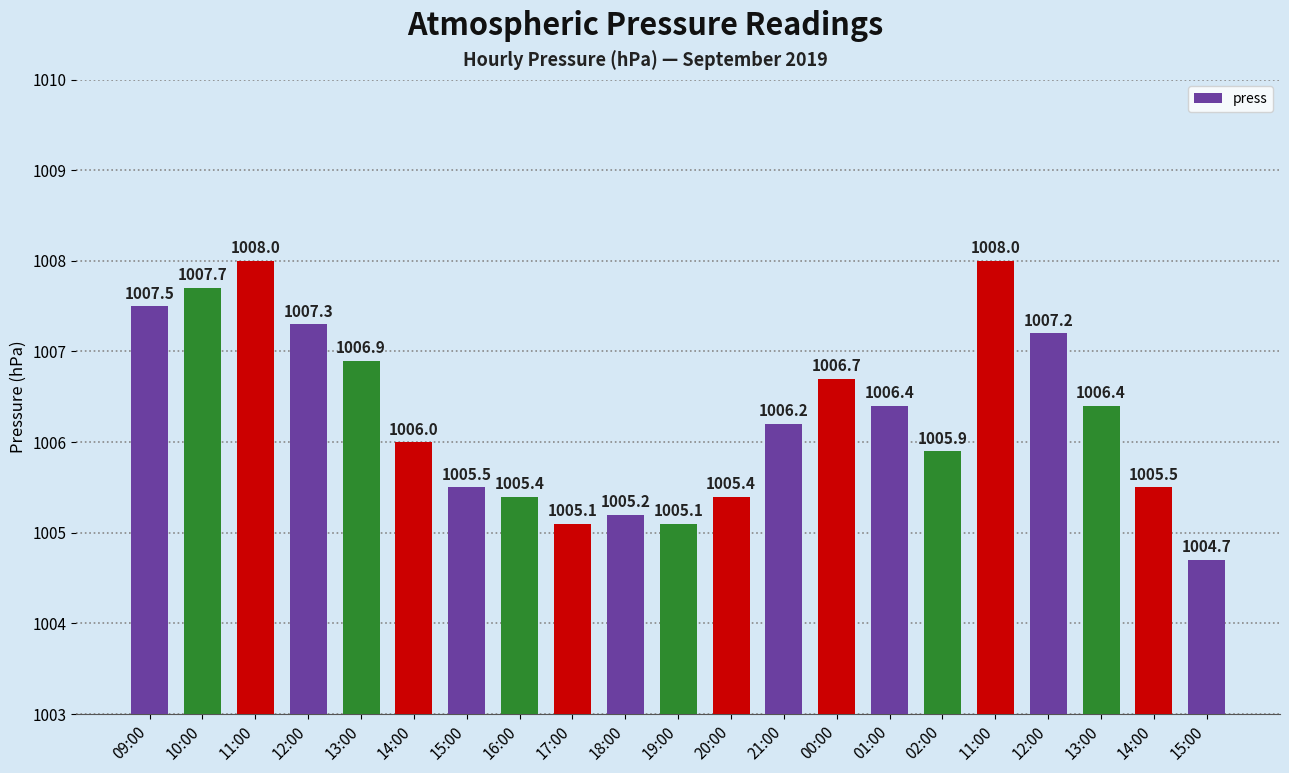

What is the label of the 16th bar from the right?

14:00